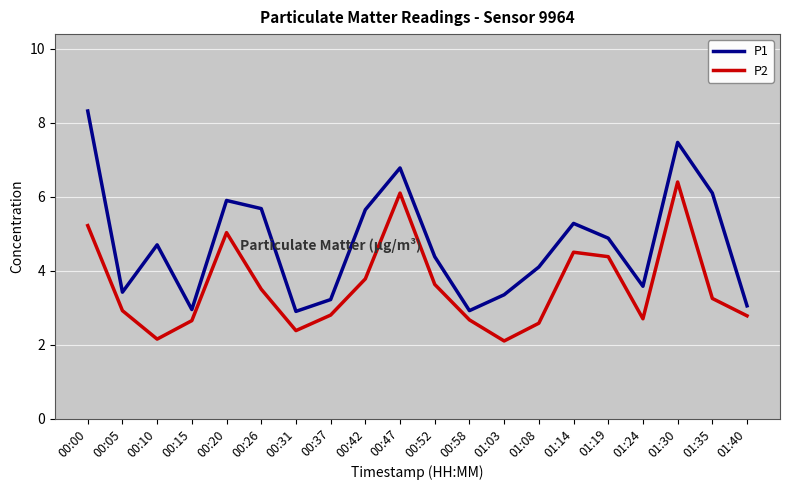

What is the sum of the P2 values at 01:30 and 01:24?

9.1